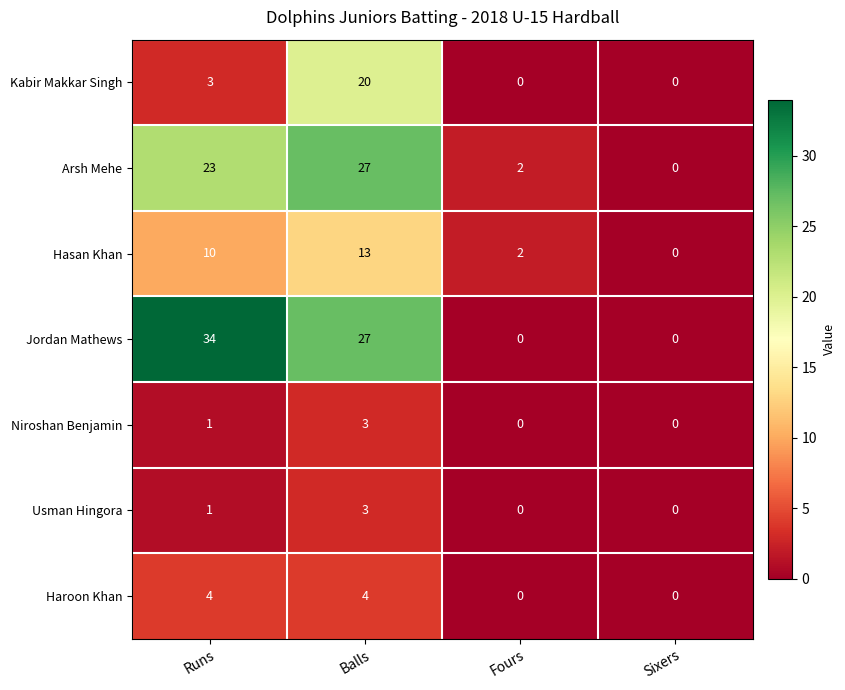

Reading left to right, extract all data points from this chart.

Kabir Makkar Singh: Runs=3	Balls=20	Fours=0	Sixers=0
Arsh Mehe: Runs=23	Balls=27	Fours=2	Sixers=0
Hasan Khan: Runs=10	Balls=13	Fours=2	Sixers=0
Jordan Mathews: Runs=34	Balls=27	Fours=0	Sixers=0
Niroshan Benjamin: Runs=1	Balls=3	Fours=0	Sixers=0
Usman Hingora: Runs=1	Balls=3	Fours=0	Sixers=0
Haroon Khan: Runs=4	Balls=4	Fours=0	Sixers=0